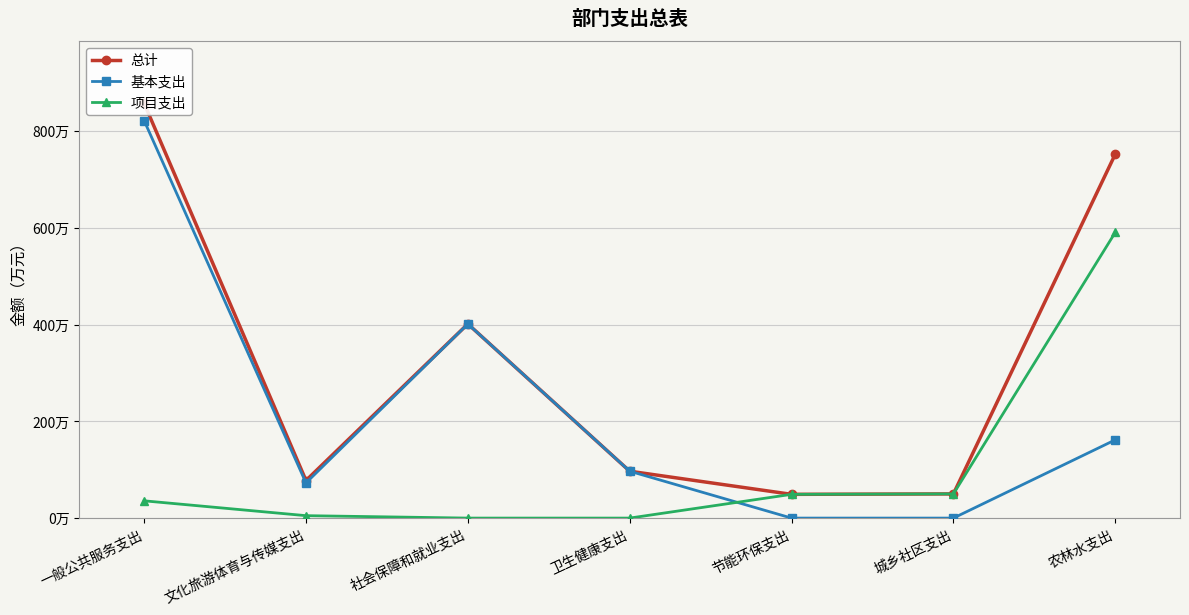

What is the label of the 4th point from the right?

卫生健康支出